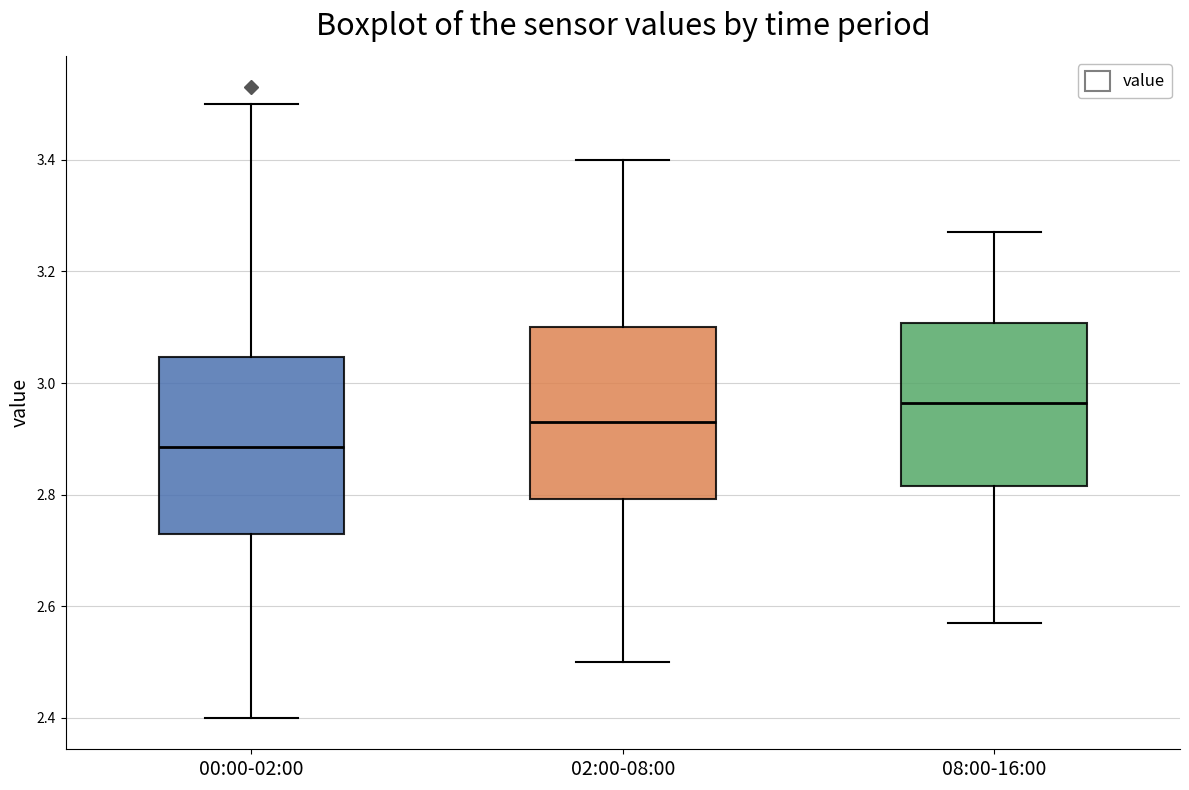

Where does the lower whisker of the box for 00:00-02:00 end on the y-axis? The values are not printed on the chart, so give them approximately, as read against the axis.

2.40